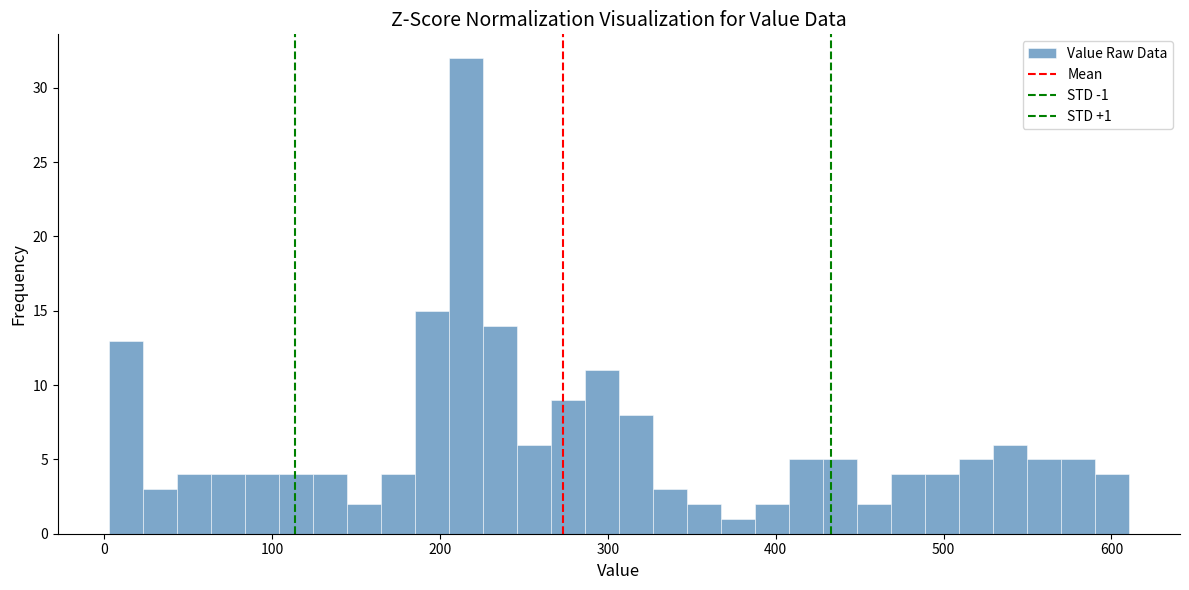

Around what value on the x-axis is the tallest bar? Give the approximate position of its centre, as read against the axis.

220